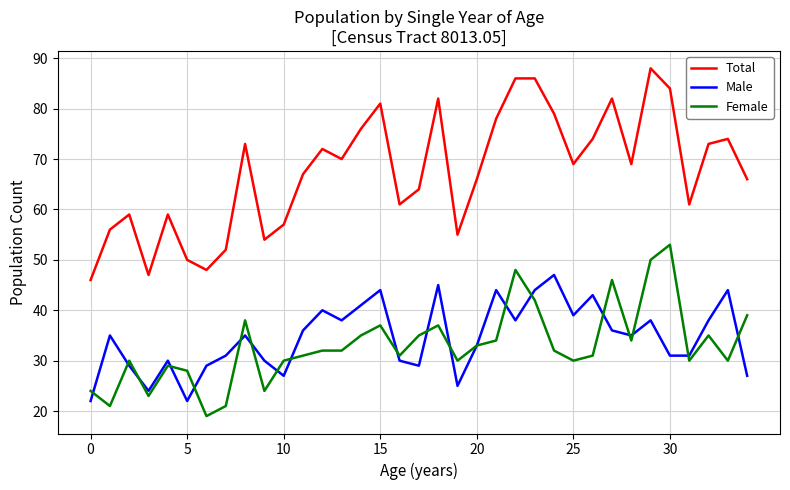

True or false: Total and Male cross at least once.

False